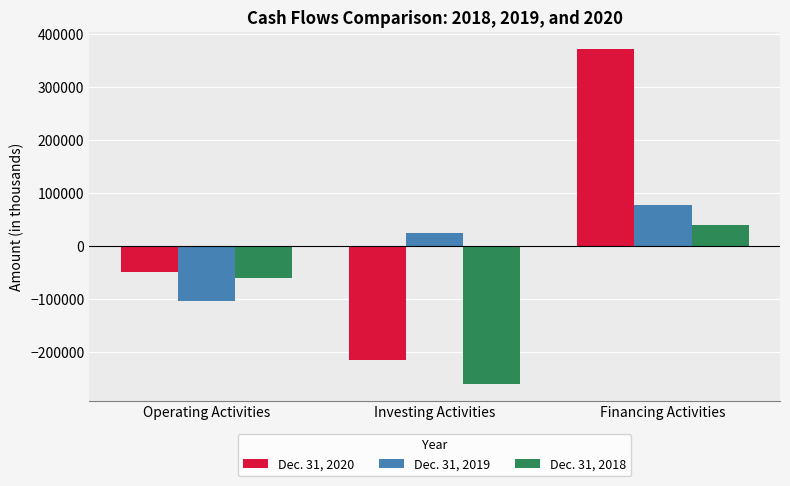

Rank the series by their maximum value, from lowest to highest.

Dec. 31, 2018, Dec. 31, 2019, Dec. 31, 2020